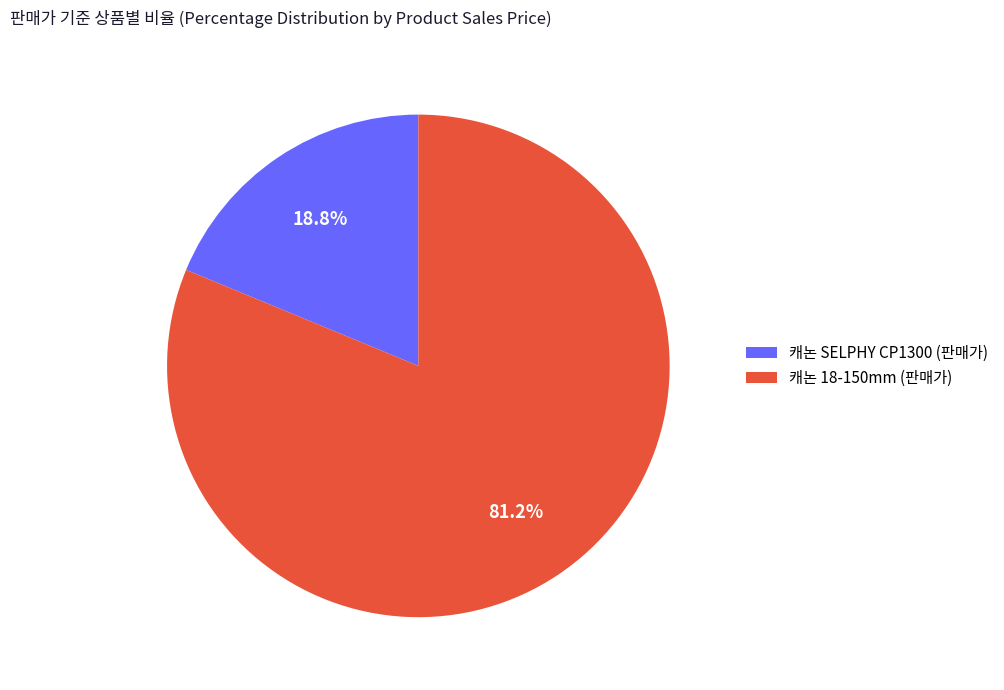

Between 캐논 SELPHY CP1300 (판매가) and 캐논 18-150mm (판매가), which is larger?

캐논 18-150mm (판매가)